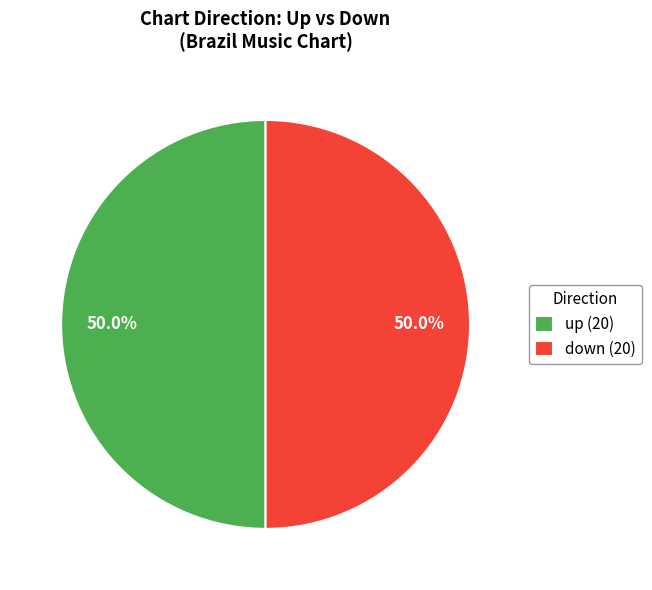

How many segments does this pie chart have?

2